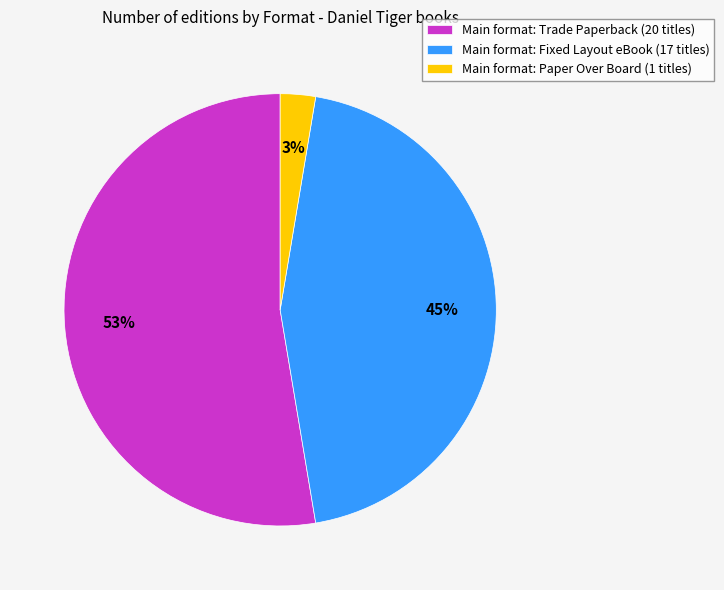

Rank the categories by value from lowest to highest.

Main format: Paper Over Board (1 titles), Main format: Fixed Layout eBook (17 titles), Main format: Trade Paperback (20 titles)